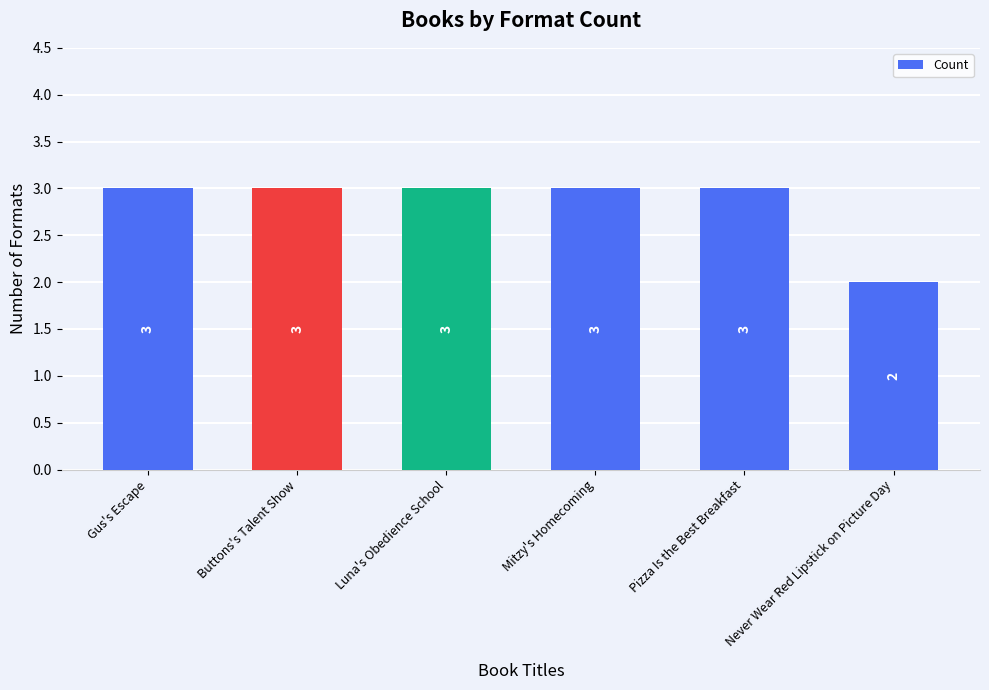

Reading left to right, what are all the values shown in this chart?

Gus's Escape=3	Buttons's Talent Show=3	Luna's Obedience School=3	Mitzy's Homecoming=3	Pizza Is the Best Breakfast=3	Never Wear Red Lipstick on Picture Day=2